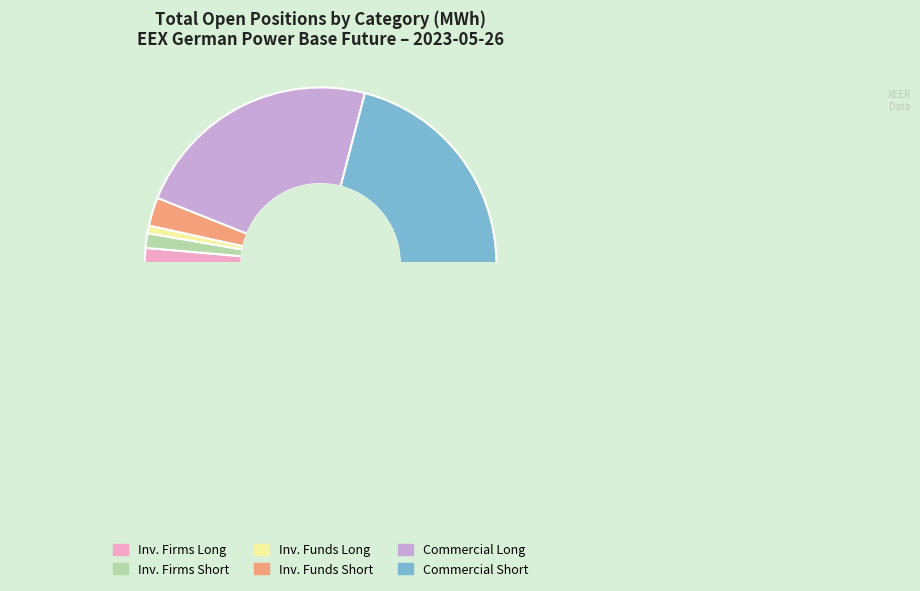

Which category has the smallest portion of the pie?

Investment Funds Long